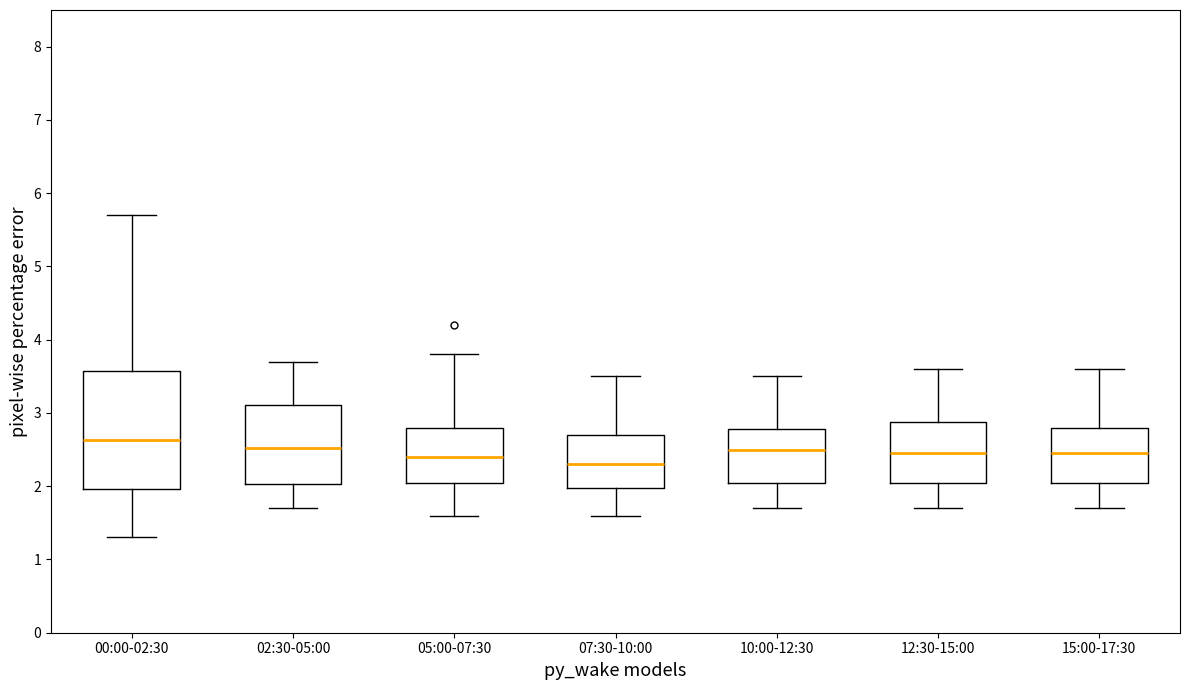

Reading left to right, transcribe this box plot: for each box, give where its median line is, the range the box spans, and where its two whiskers end, as read against the y-axis. The values are not printed on the chart, so give them approximately, as read against the axis.

00:00-02:30: median 2.6, box 2.0 to 3.6, whiskers 1.3 to 5.7
02:30-05:00: median 2.5, box 2.0 to 3.1, whiskers 1.7 to 3.7
05:00-07:30: median 2.4, box 2.1 to 2.8, whiskers 1.6 to 3.8
07:30-10:00: median 2.3, box 2.0 to 2.7, whiskers 1.6 to 3.5
10:00-12:30: median 2.5, box 2.1 to 2.8, whiskers 1.7 to 3.5
12:30-15:00: median 2.5, box 2.1 to 2.9, whiskers 1.7 to 3.6
15:00-17:30: median 2.5, box 2.1 to 2.8, whiskers 1.7 to 3.6